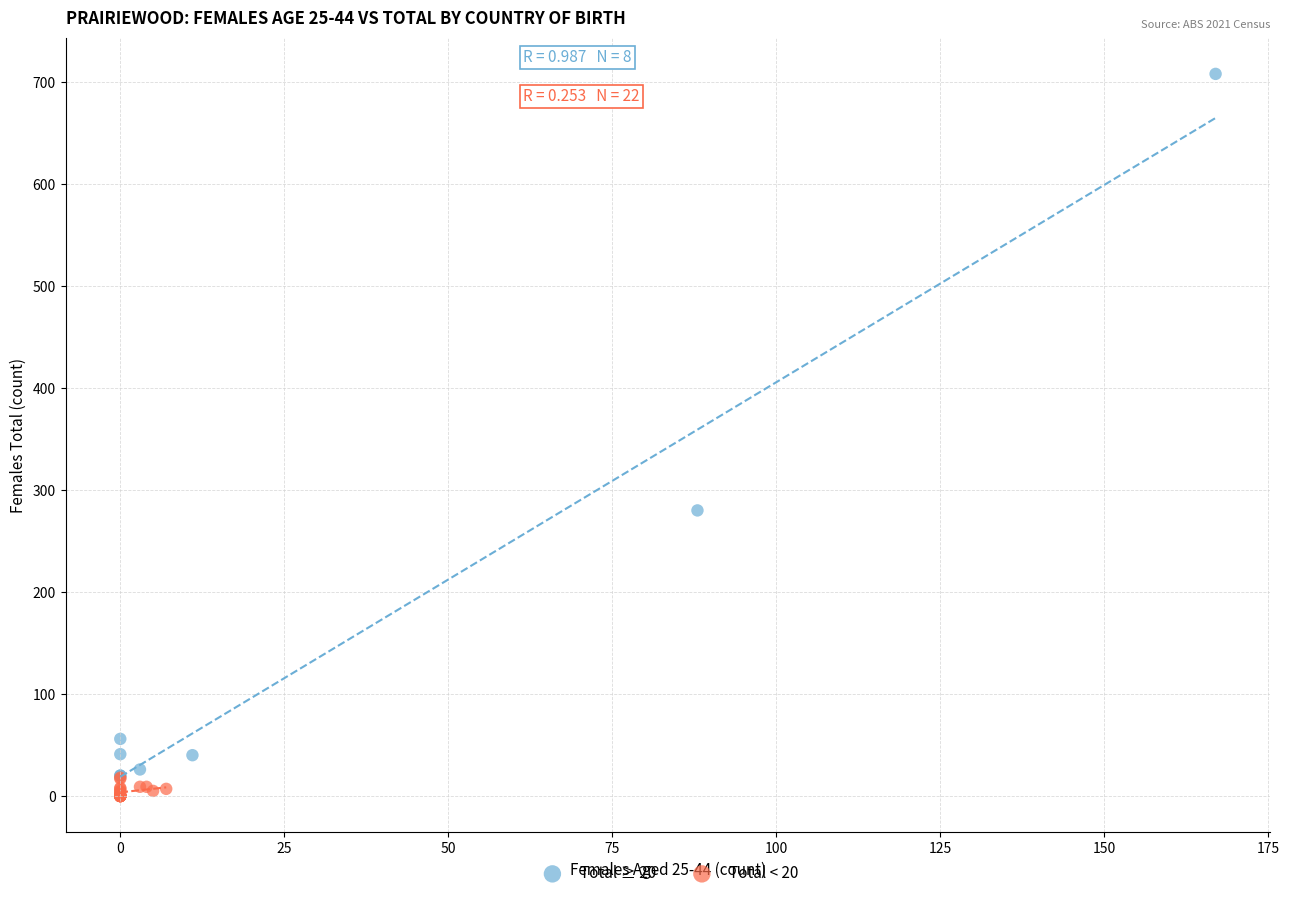

Which series has the widest spread of Y values?

Total ≥ 20